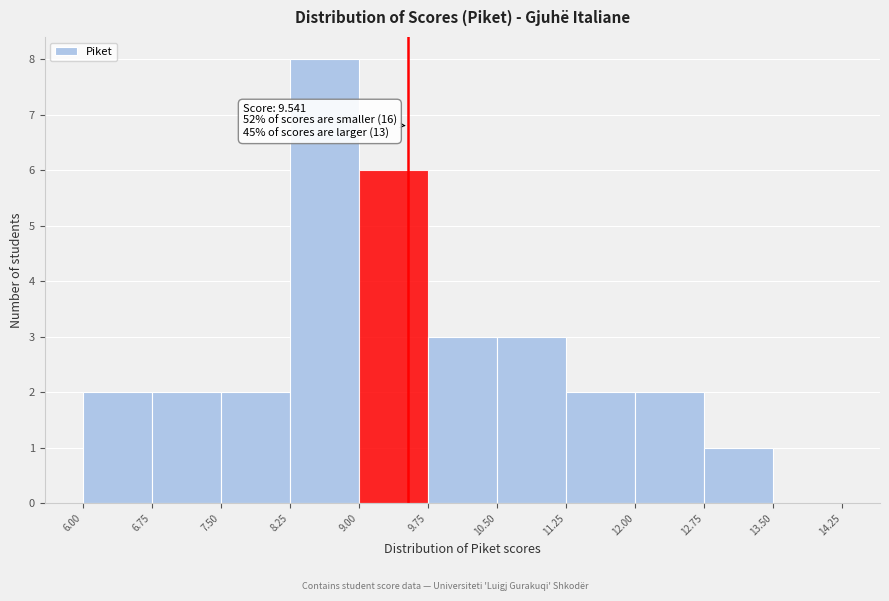

Which range on the x-axis has the tallest bar?

8.25 to 9.00